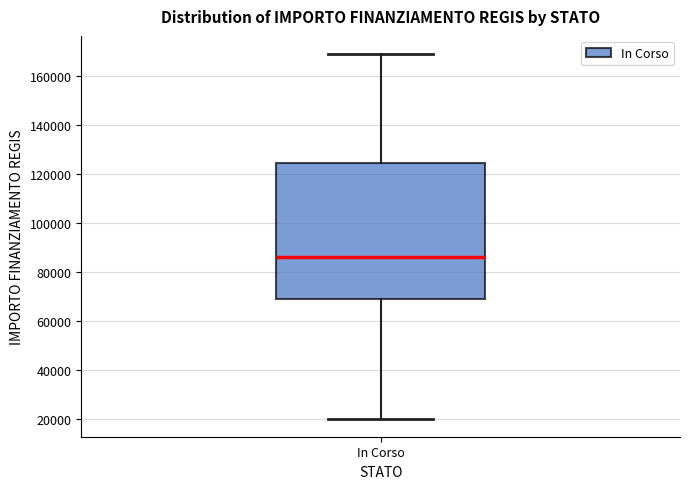

Where does the upper whisker of the box for In Corso end on the y-axis? The values are not printed on the chart, so give them approximately, as read against the axis.

168000